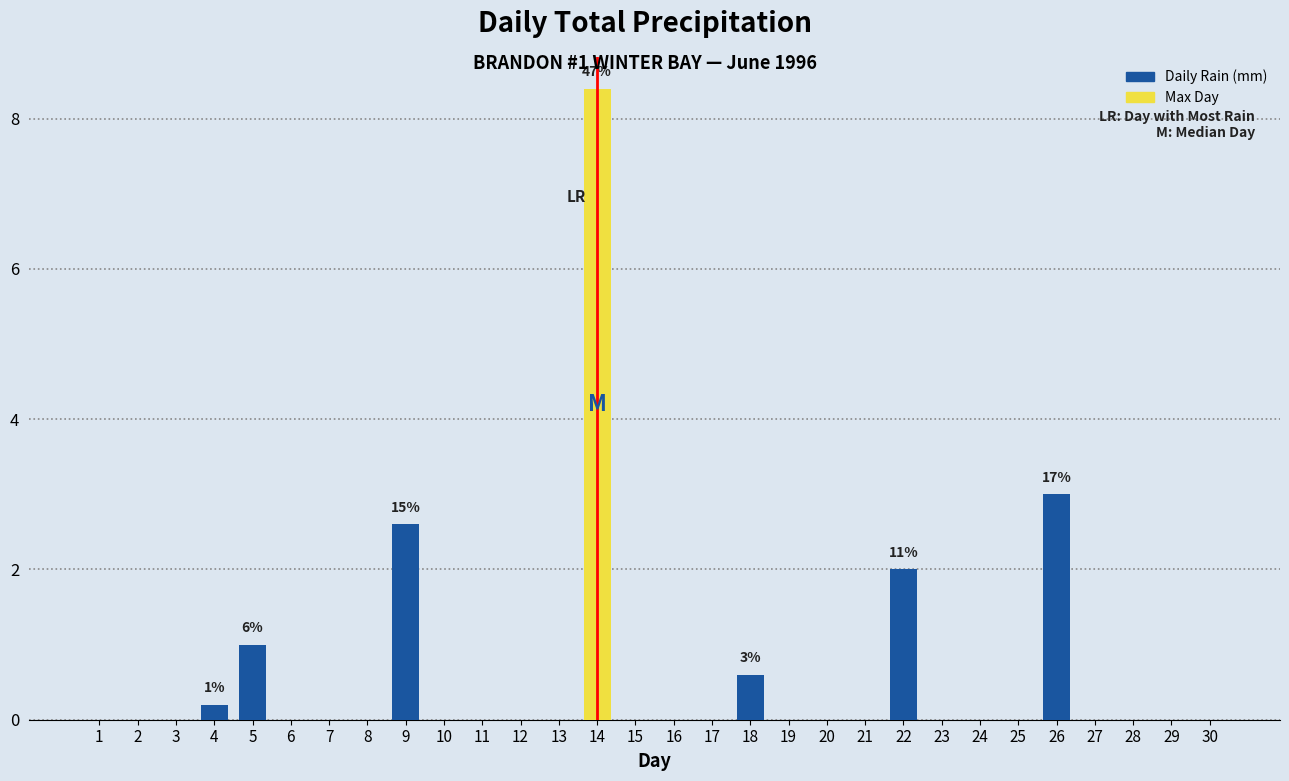

Reading left to right, extract all data points from this chart.

1=0.0	2=0.0	3=0.0	4=0.2	5=1.0	6=0.0	7=0.0	8=0.0	9=2.6	10=0.0	11=0.0	12=0.0	13=0.0	14=8.4	15=0.0	16=0.0	17=0.0	18=0.6	19=0.0	20=0.0	21=0.0	22=2.0	23=0.0	24=0.0	25=0.0	26=3.0	27=0.0	28=0.0	29=0.0	30=0.0